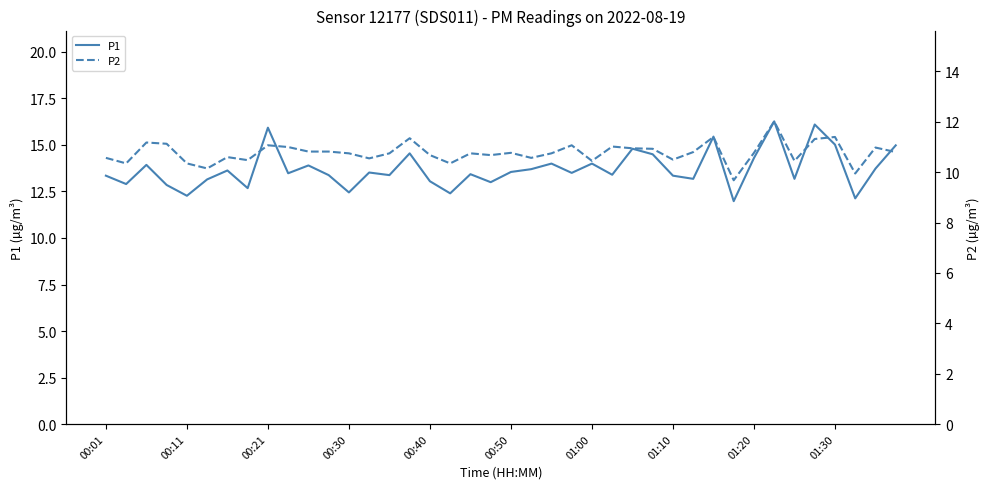

Which has a higher value, 25 or 22?

22